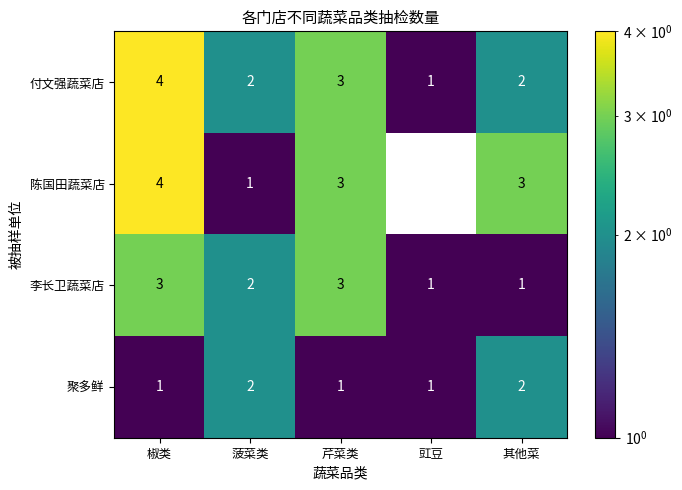

Where does the 李长卫蔬菜店 series first go above 2?

椒类